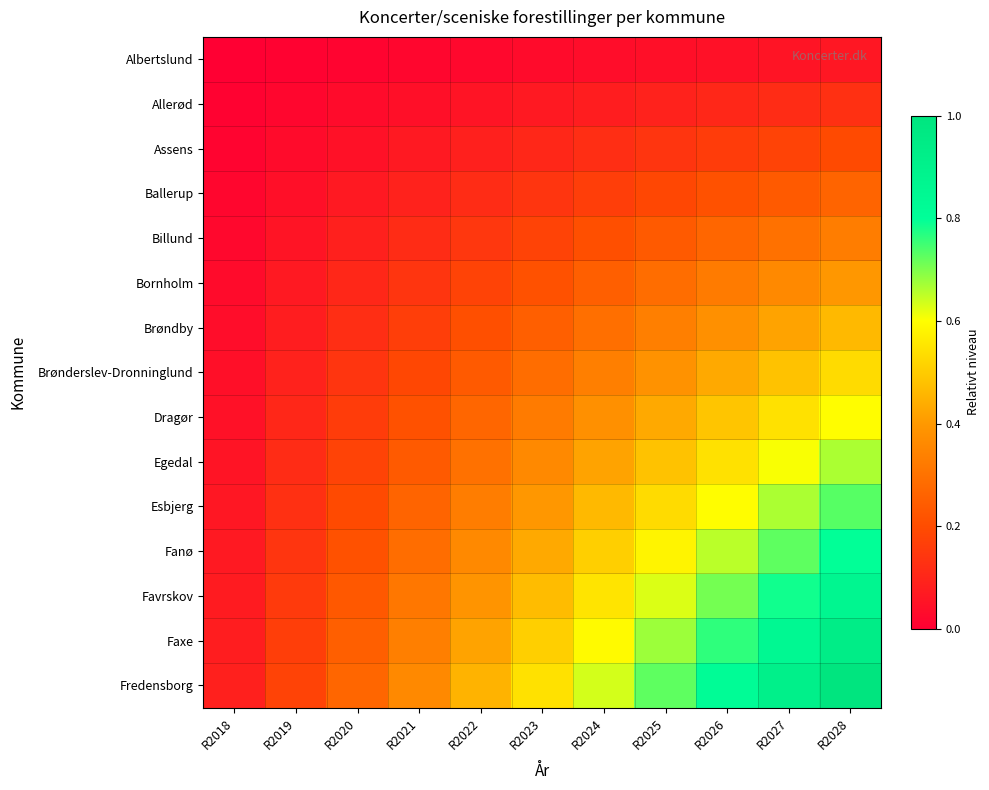

At R2026, list the series in order from largest to smallest.

Fredensborg, Faxe, Favrskov, Fanø, Esbjerg, Egedal, Dragør, Brønderslev-Dronninglund, Brøndby, Bornholm, Billund, Ballerup, Assens, Allerød, Albertslund